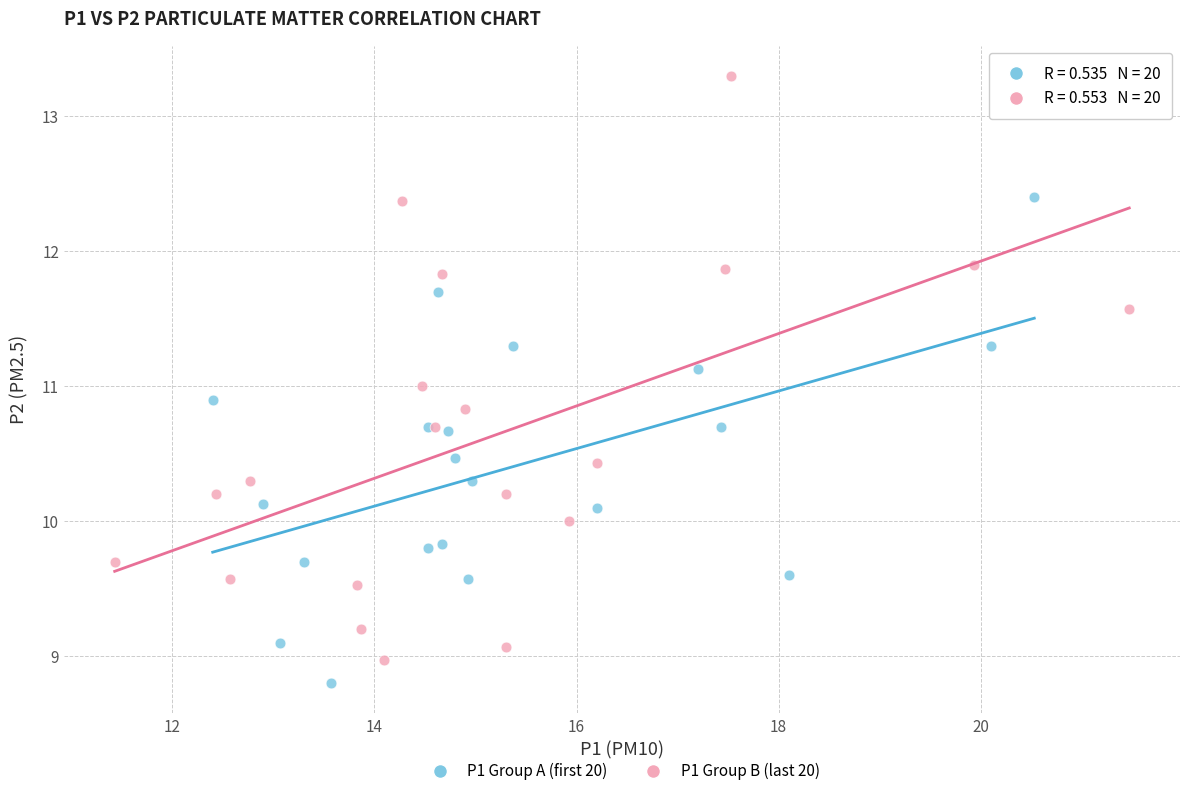

What are all the series names shown in the legend?

P1 Group A (first 20), P1 Group B (last 20)